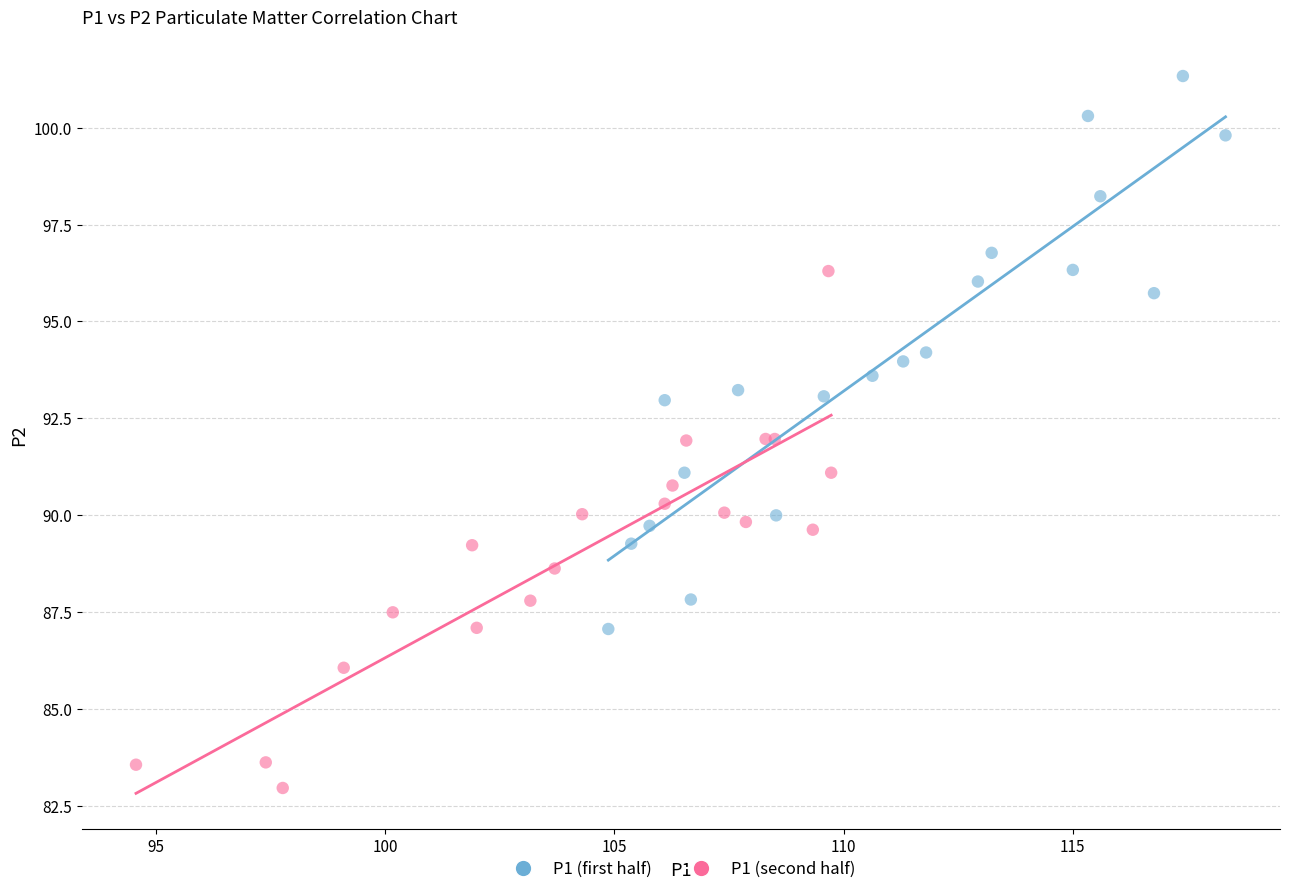

Which series has the widest spread of Y values?

P1 (first half)